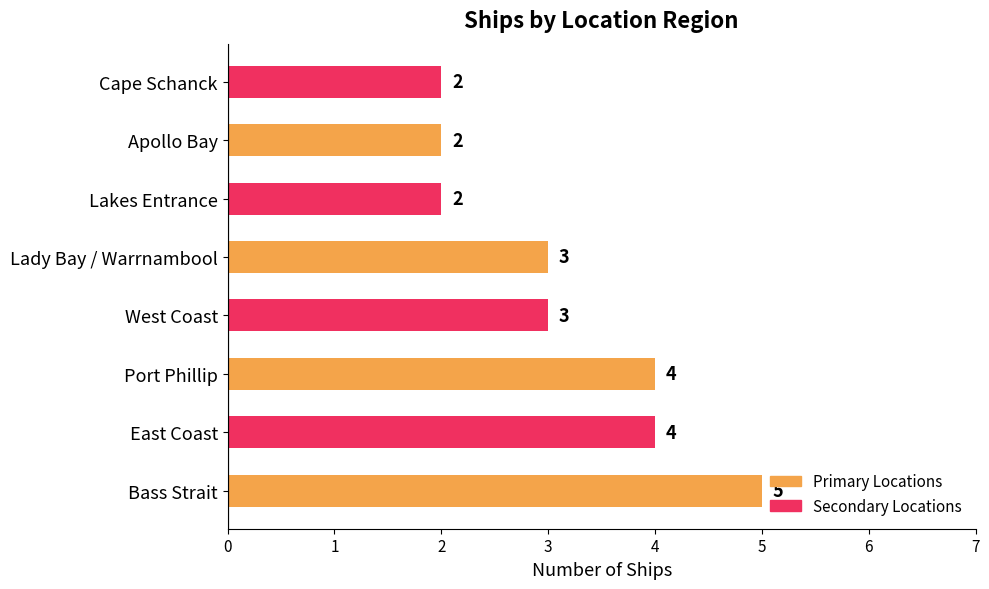

Reading bottom to top, extract all data points from this chart.

5	4	4	3	3	2	2	2